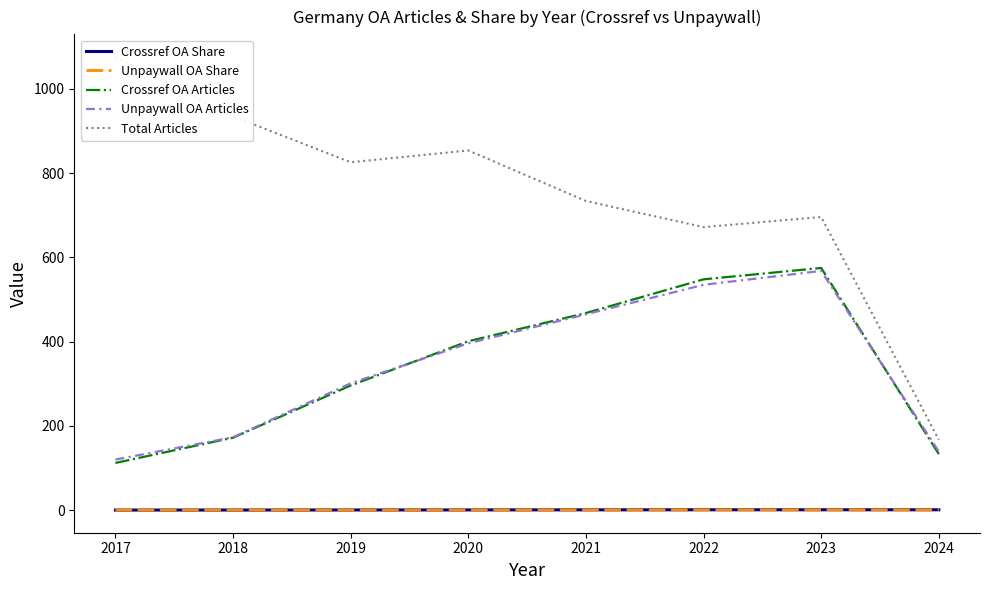

Reading left to right, list all the values displayed in this chart.

Crossref OA Share: 0.1	0.2	0.4	0.5	0.6	0.8	0.8	0.8
Unpaywall OA Share: 0.1	0.2	0.4	0.5	0.6	0.8	0.8	0.8
Crossref OA Articles: 112.0	172.0	296.0	401.0	468.0	548.0	575.0	133.0
Unpaywall OA Articles: 120.0	173.0	301.0	396.0	465.0	535.0	568.0	139.0
Total Articles: 1076.0	935.0	826.0	854.0	734.0	672.0	696.0	167.0